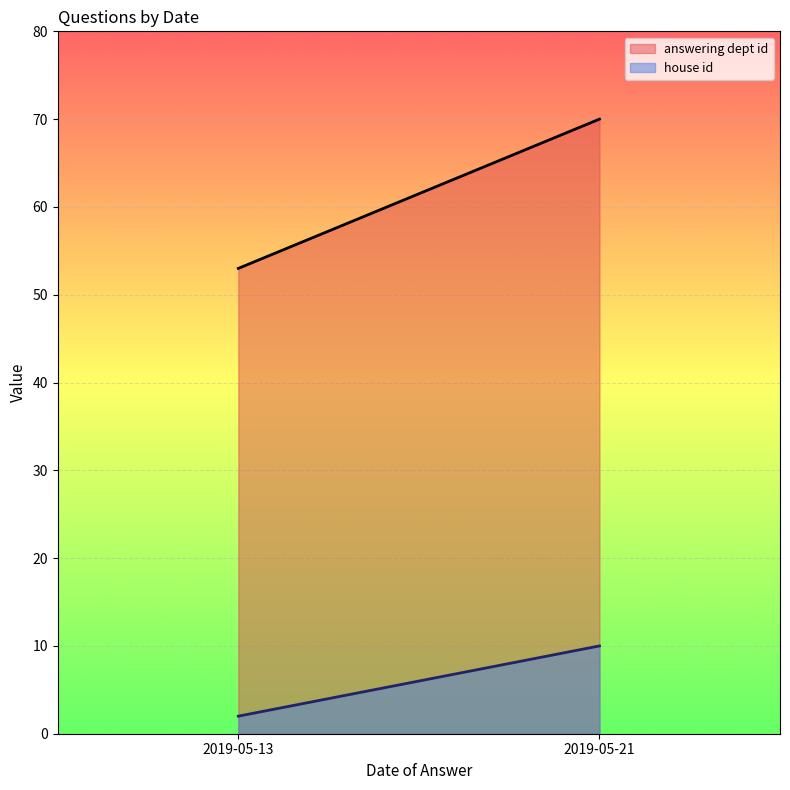

Read the answering dept id value at 2019-05-21.

70